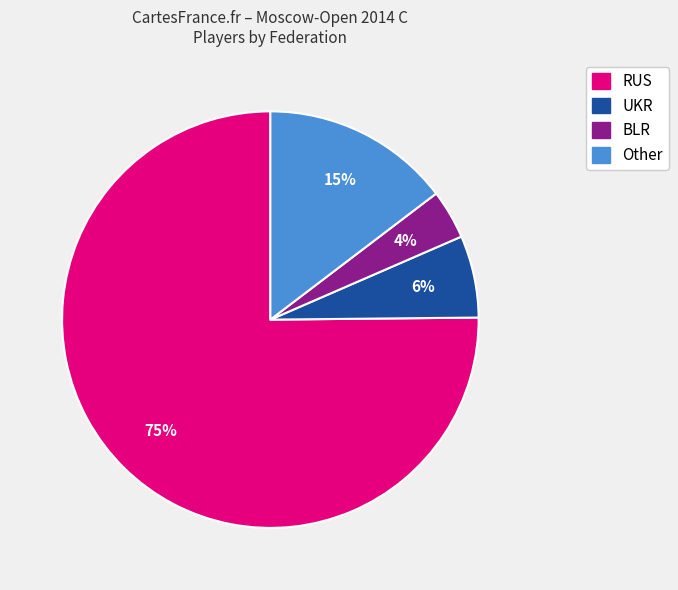

Which slice is the smallest?

BLR